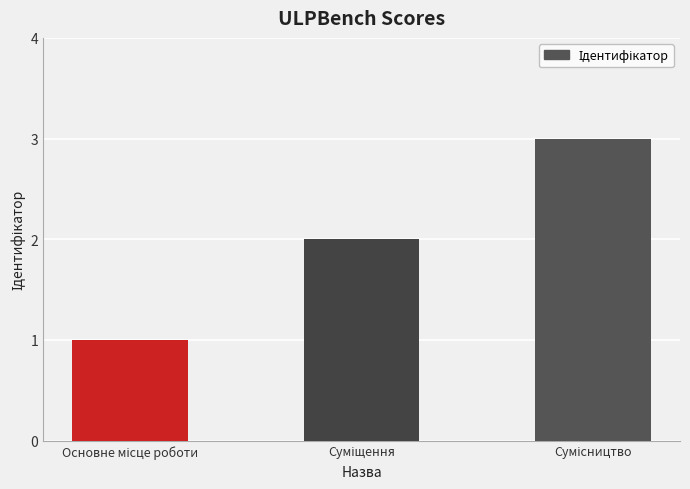

What is the sum of all values?

6